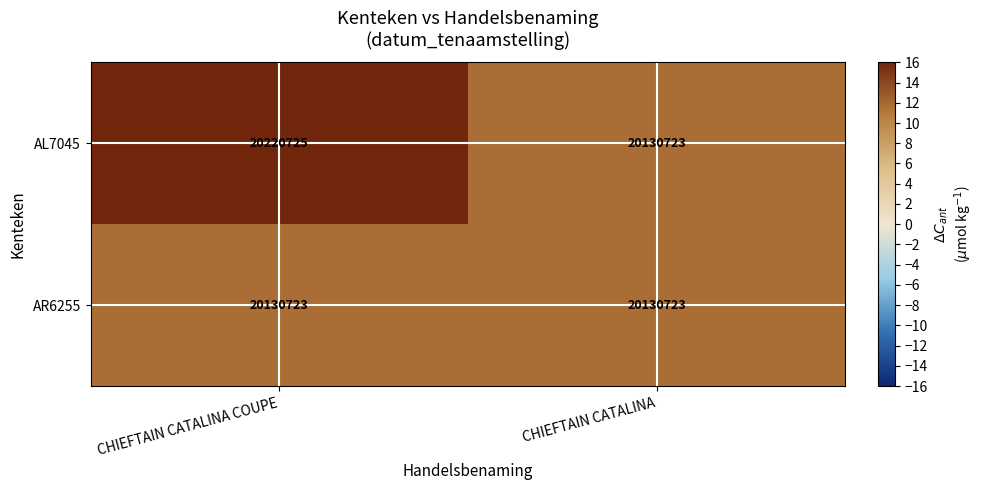

What is the approximate value of AR6255 at CHIEFTAIN CATALINA?

20130723